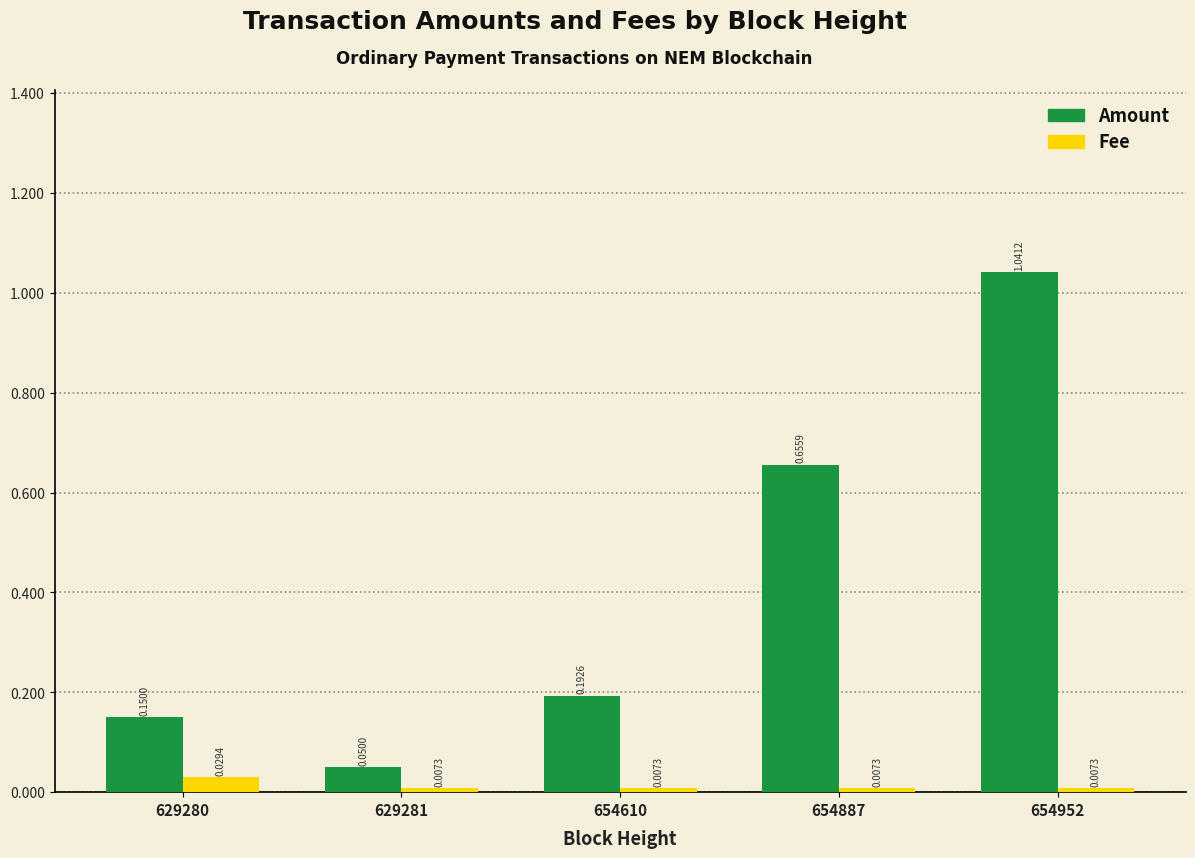

Are the bars horizontal?

No